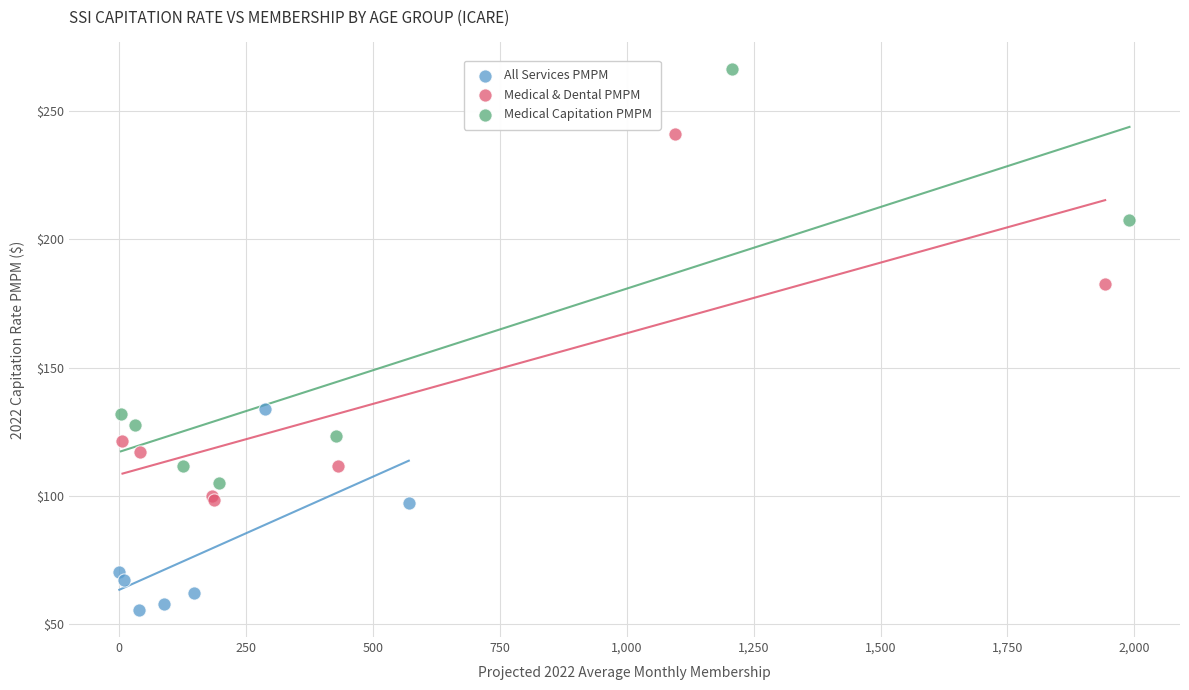

Which series contains the highest Y value?

Medical Capitation PMPM